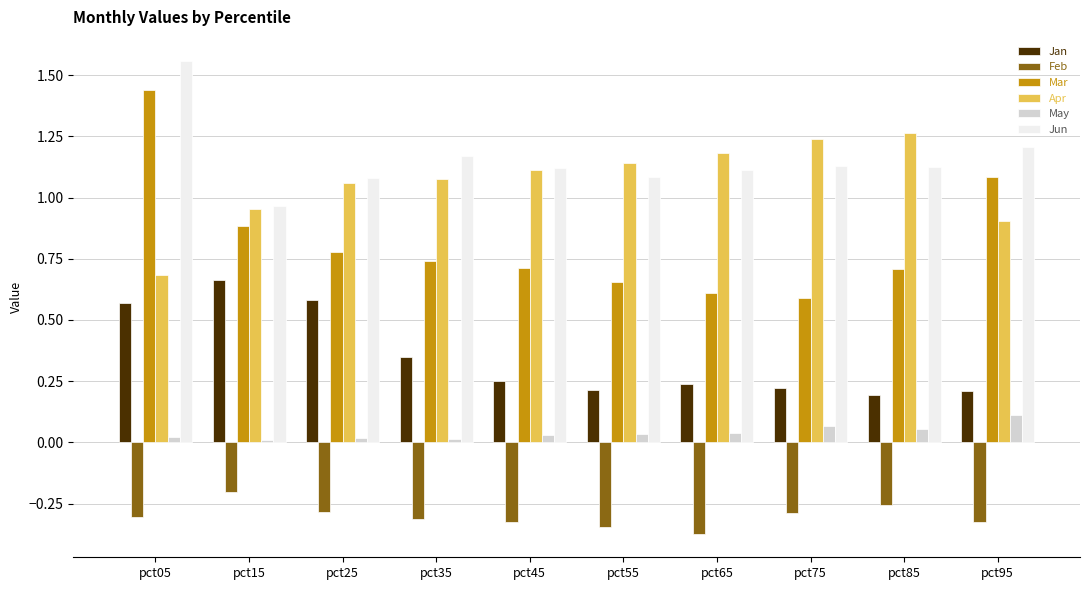

What is the sum of the Jun values at pct05 and pct15?

2.5